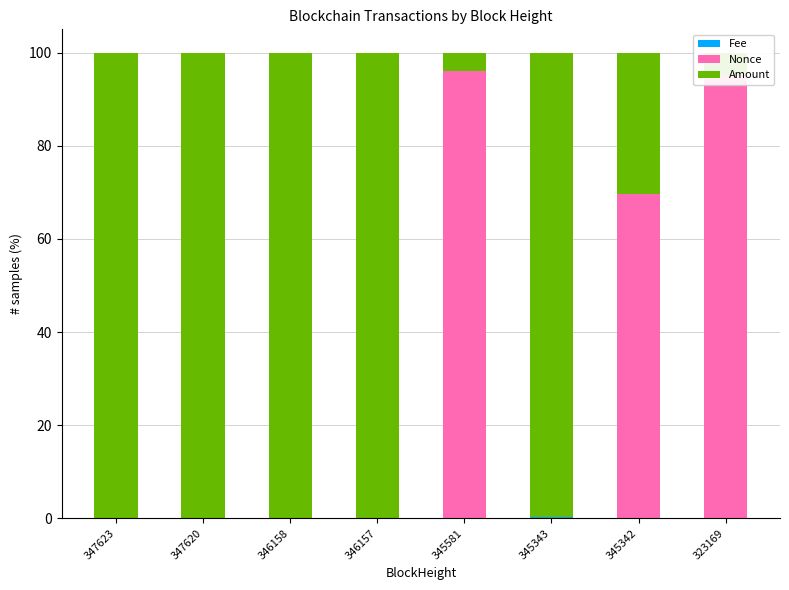

Which series has the largest total across all categories?

Amount